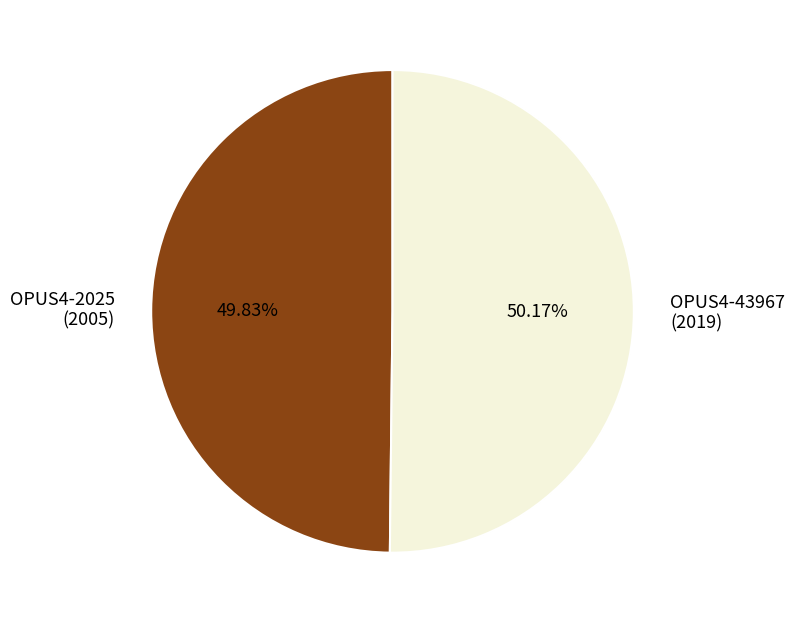

To the nearest percent, what portion does OPUS4-2025 represent?

50%